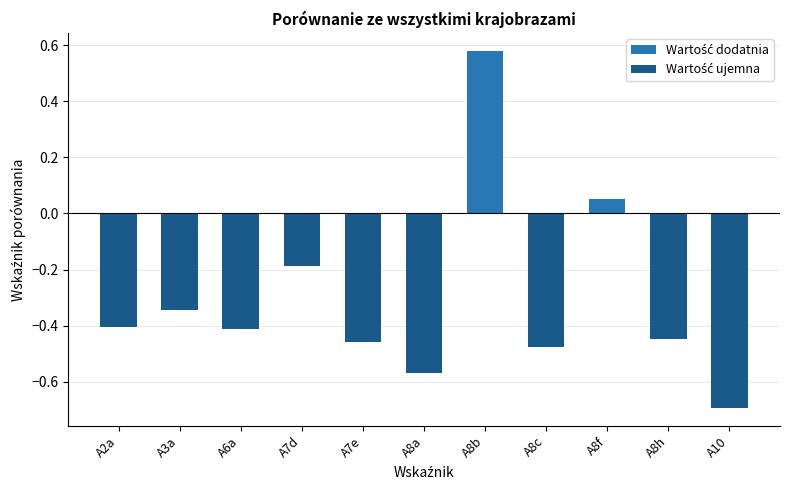

Which category has the lowest value across all series?

A10